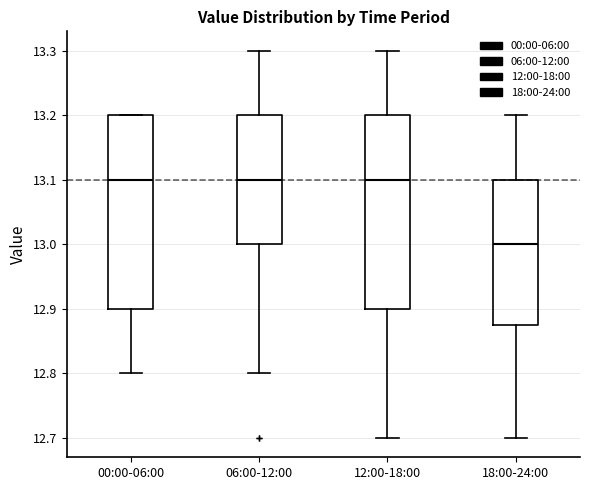

Reading left to right, transcribe this box plot: for each box, give where its median line is, the range the box spans, and where its two whiskers end, as read against the y-axis. The values are not printed on the chart, so give them approximately, as read against the axis.

00:00-06:00: median 13.10, box 12.90 to 13.20, whiskers 12.80 to 13.20
06:00-12:00: median 13.10, box 13.00 to 13.20, whiskers 12.80 to 13.30
12:00-18:00: median 13.10, box 12.90 to 13.20, whiskers 12.70 to 13.30
18:00-24:00: median 13.00, box 12.88 to 13.10, whiskers 12.70 to 13.20